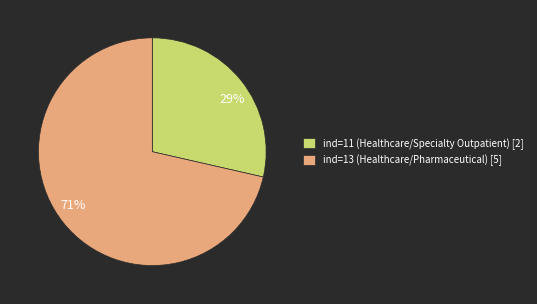

Approximately how many times larger is the value at 29% compared to 71%?

0.4